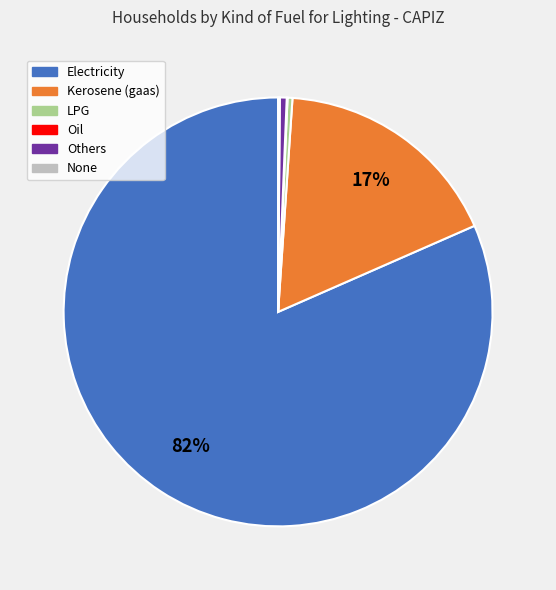

Which category has the biggest portion of the pie?

Electricity